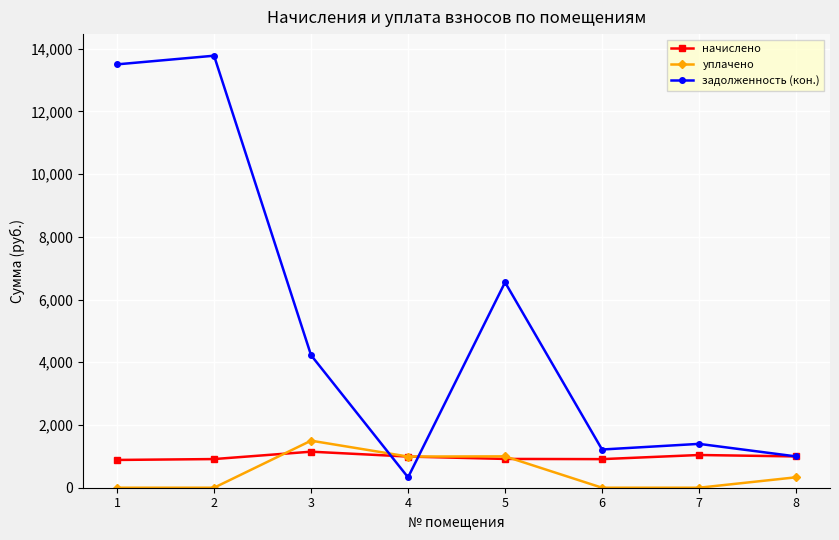

What is the total value across all series at 6?

2129.8